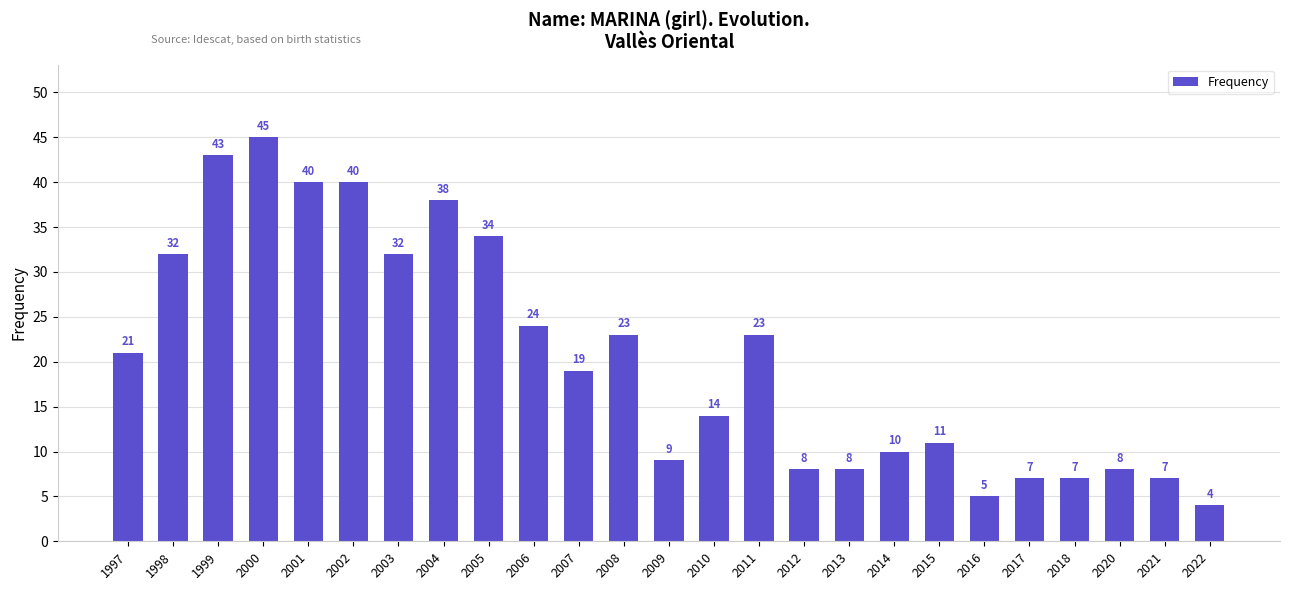

At which label is the value closest to 24?

2006